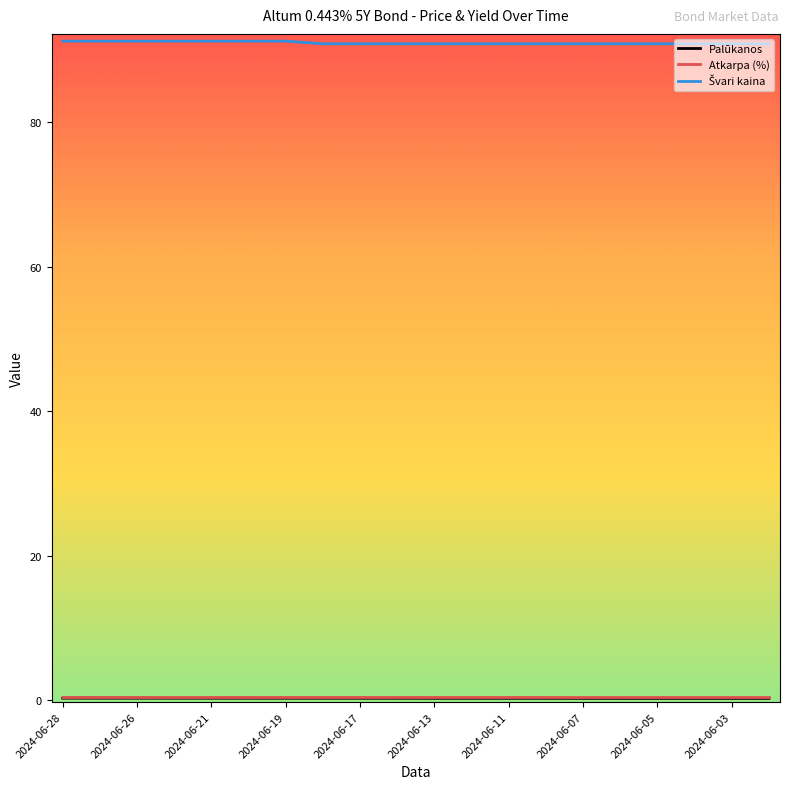

True or false: Atkarpa (%) and Švari kaina cross at least once.

False